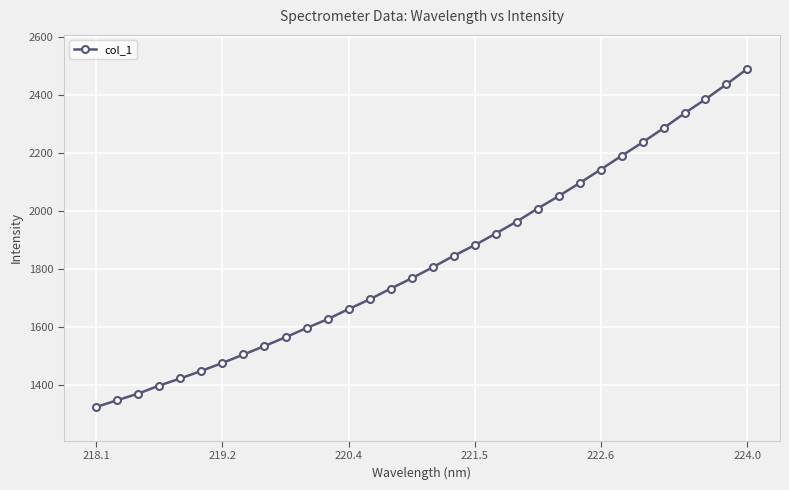

What is the value of the 23rd point from the left?

2050.1